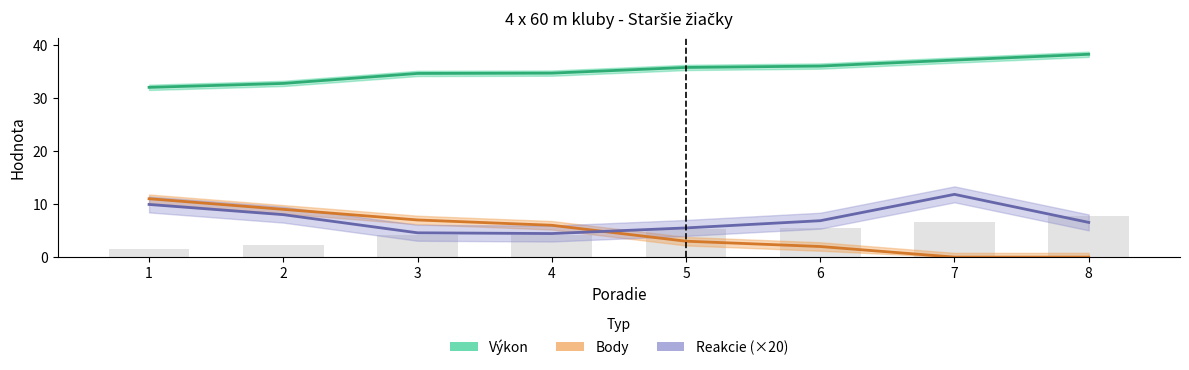

Reading left to right, transcribe all the data shown in this chart.

Výkon: 32.0	32.7	34.6	34.6	35.7	36.0	37.1	38.2
Body: 11.0	9.0	7.0	6.0	3.0	2.0	0.0	0.0
Reakcie (×20): 9.9	8.0	4.6	4.4	5.5	6.9	11.8	6.5